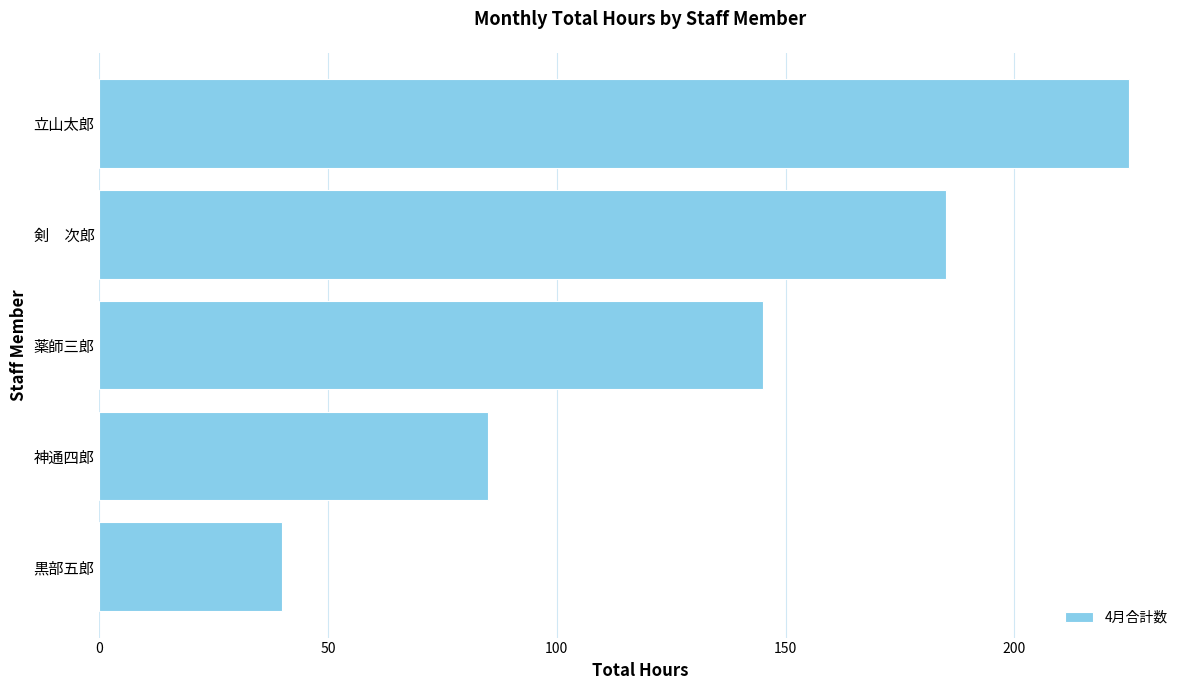

What is the smallest value displayed?

40